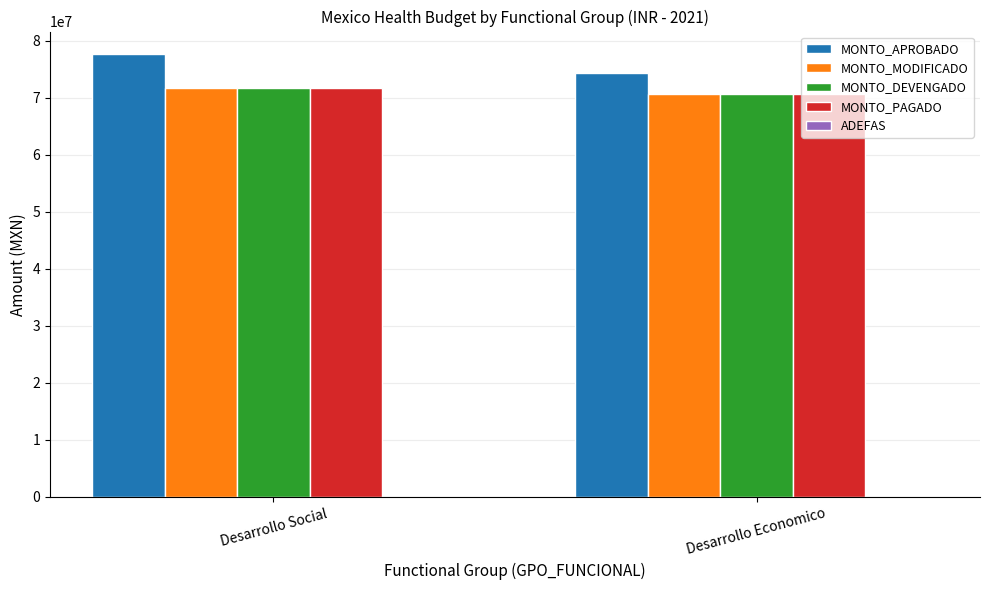

At which label does MONTO_APROBADO reach its peak?

Desarrollo Social